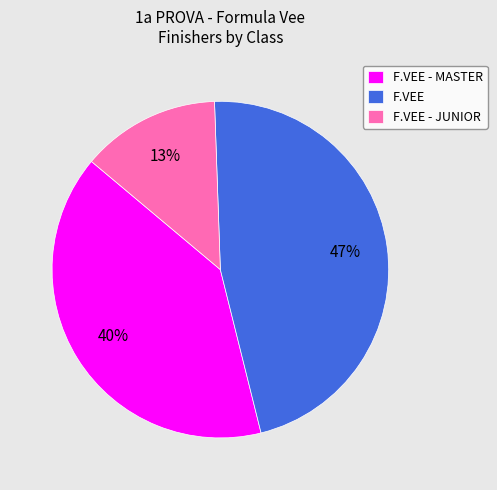

How many segments does this pie chart have?

3